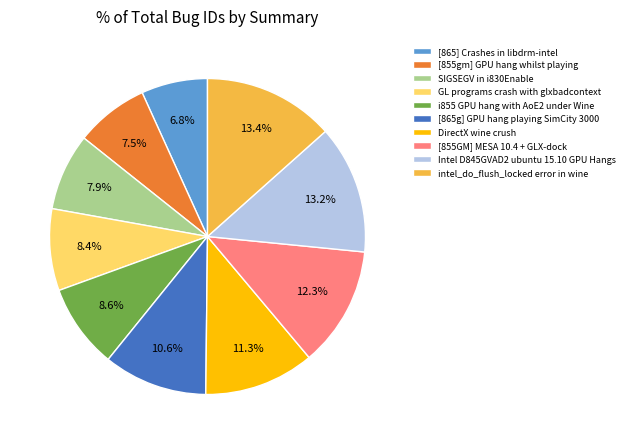

What percentage do [855gm] GPU hang whilst playing and GL programs crash with glxbadcontext together represent?

15.9%